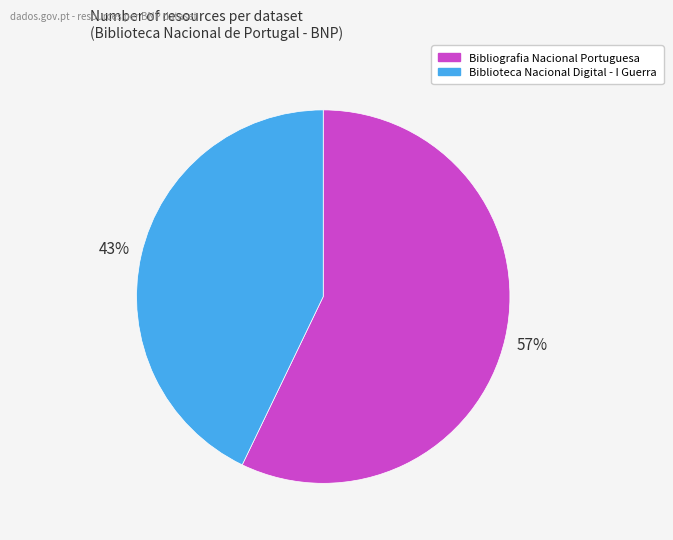

How many segments does this pie chart have?

2